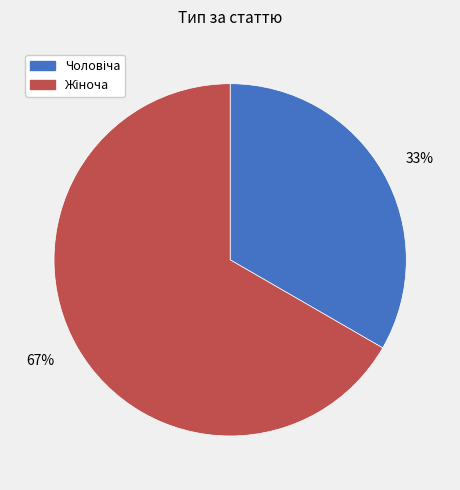

Does any single category account for the majority?

Yes